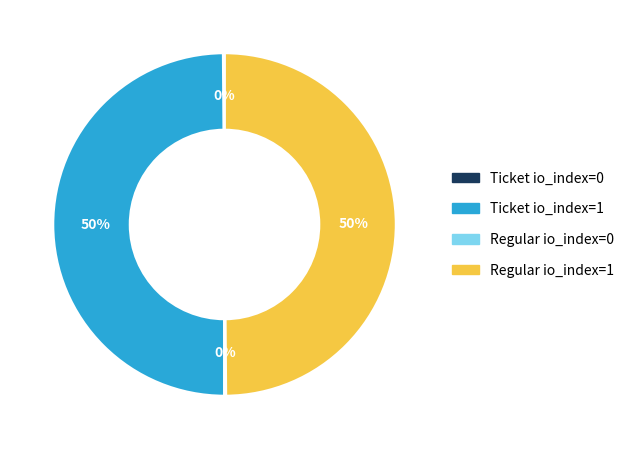

To the nearest percent, what is the difference between the largest and smallest slice percentages?

50%